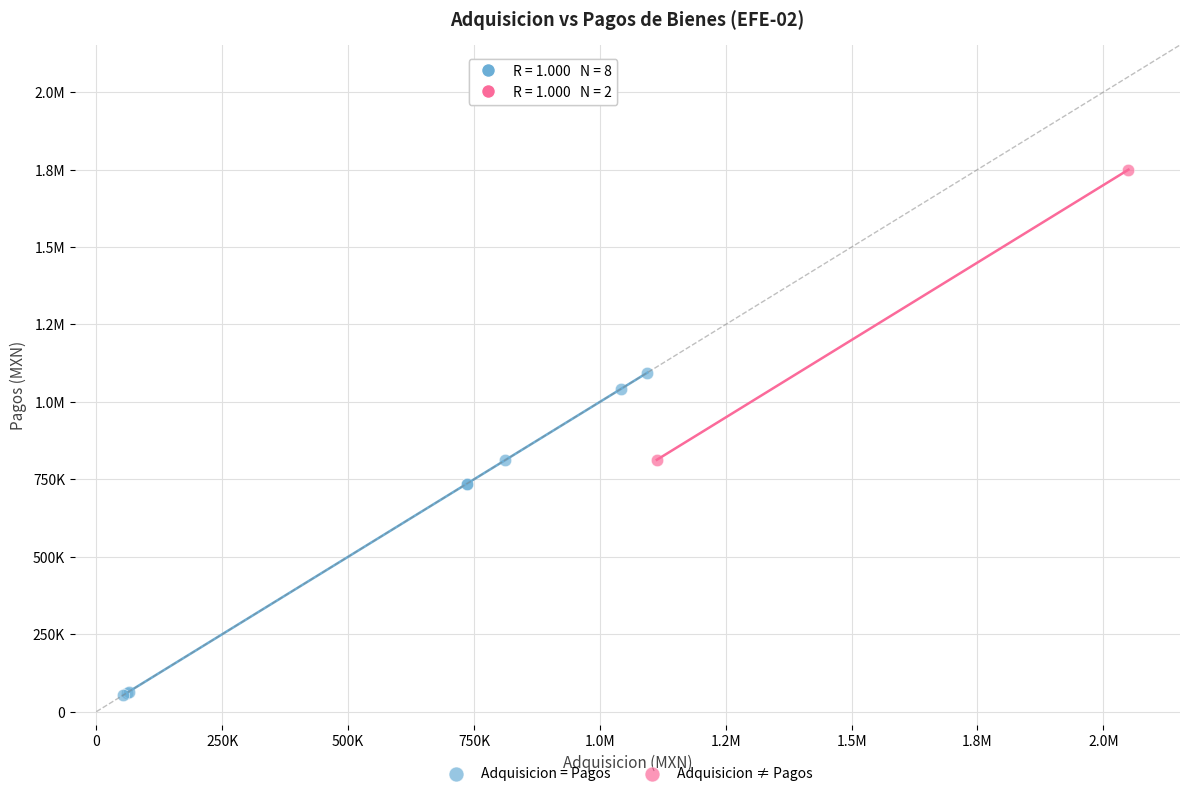

What are all the series names shown in the legend?

Adquisicion = Pagos, Adquisicion ≠ Pagos